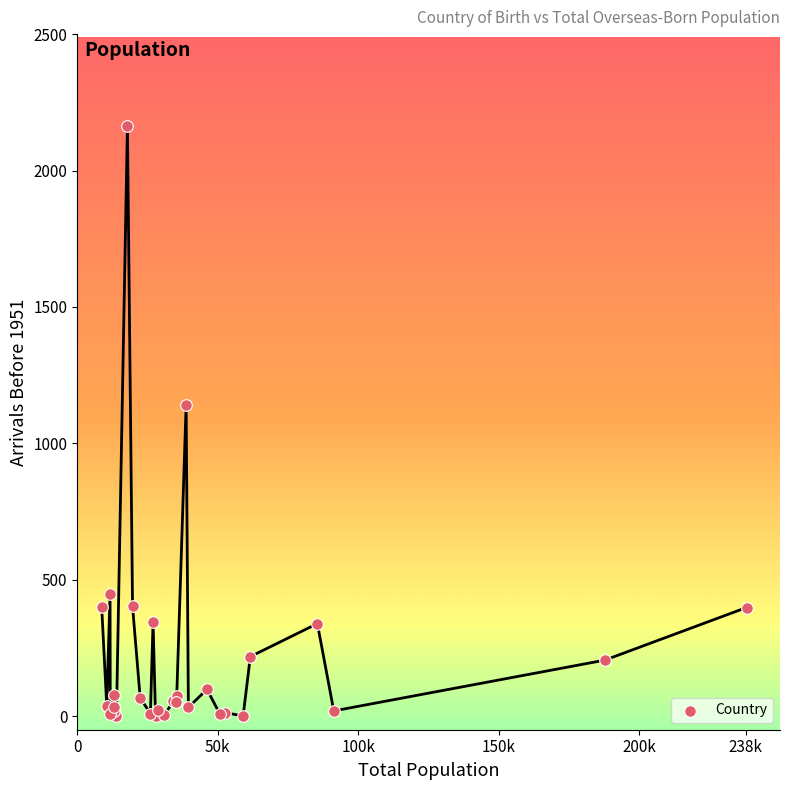

What Y value in the scatter plot is closest to 1081?

1142